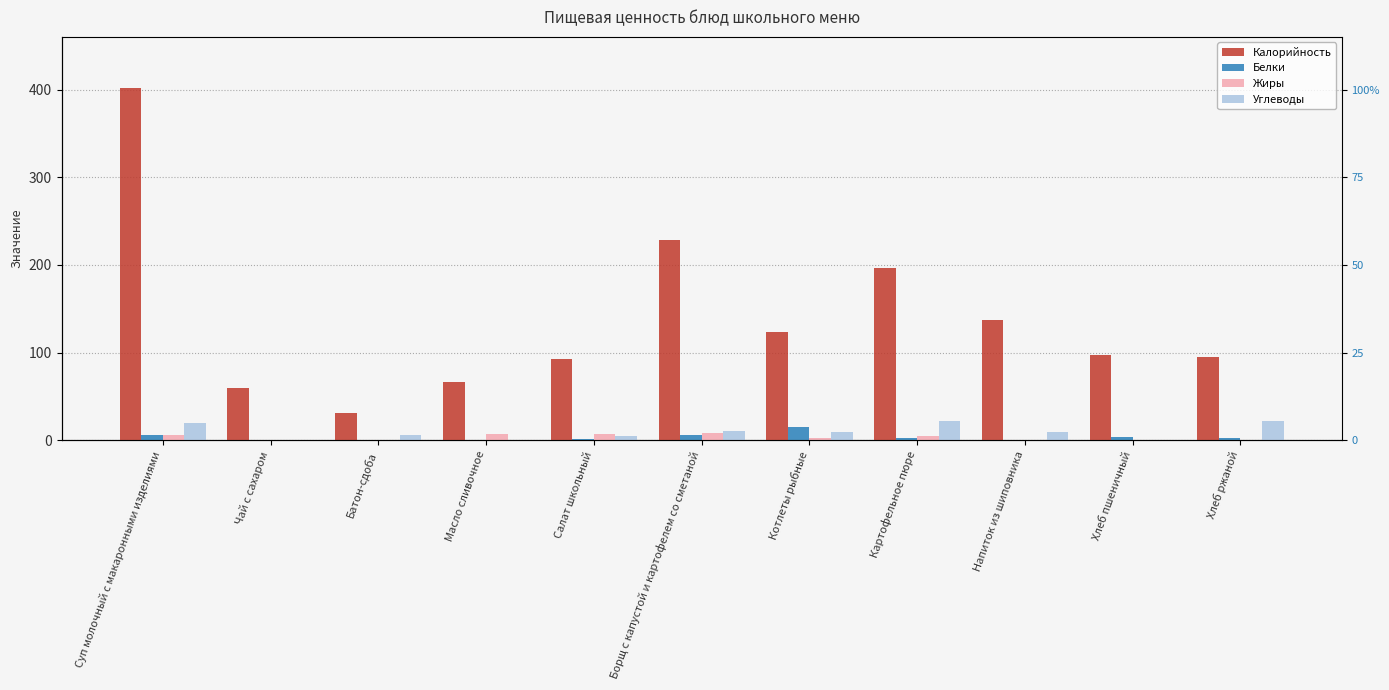

How many bars are there in each group?

4